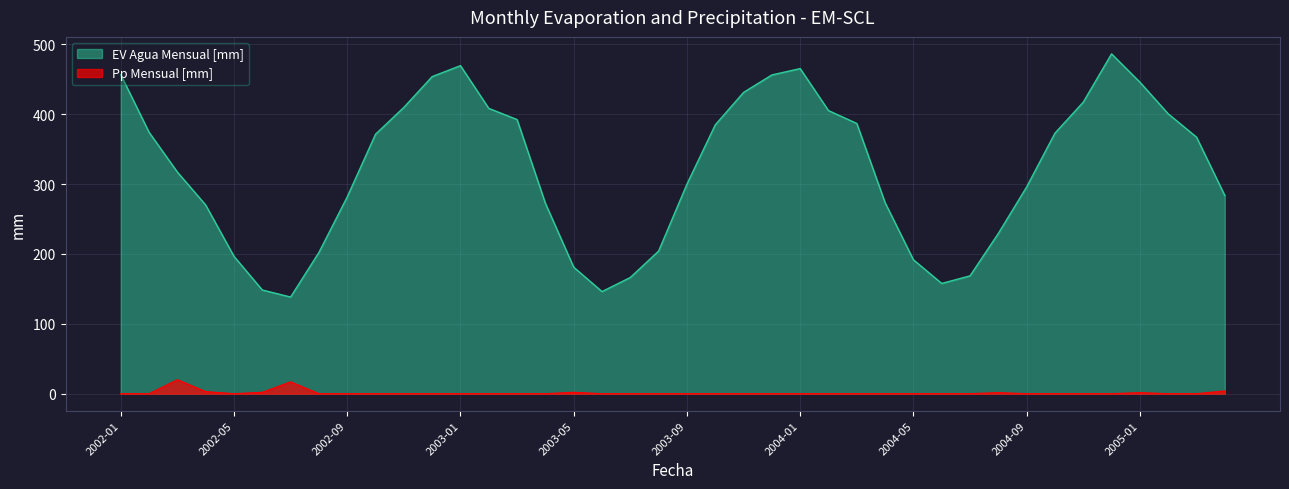

How many interior local peaks does the EV Agua Mensual [mm] series have?

3